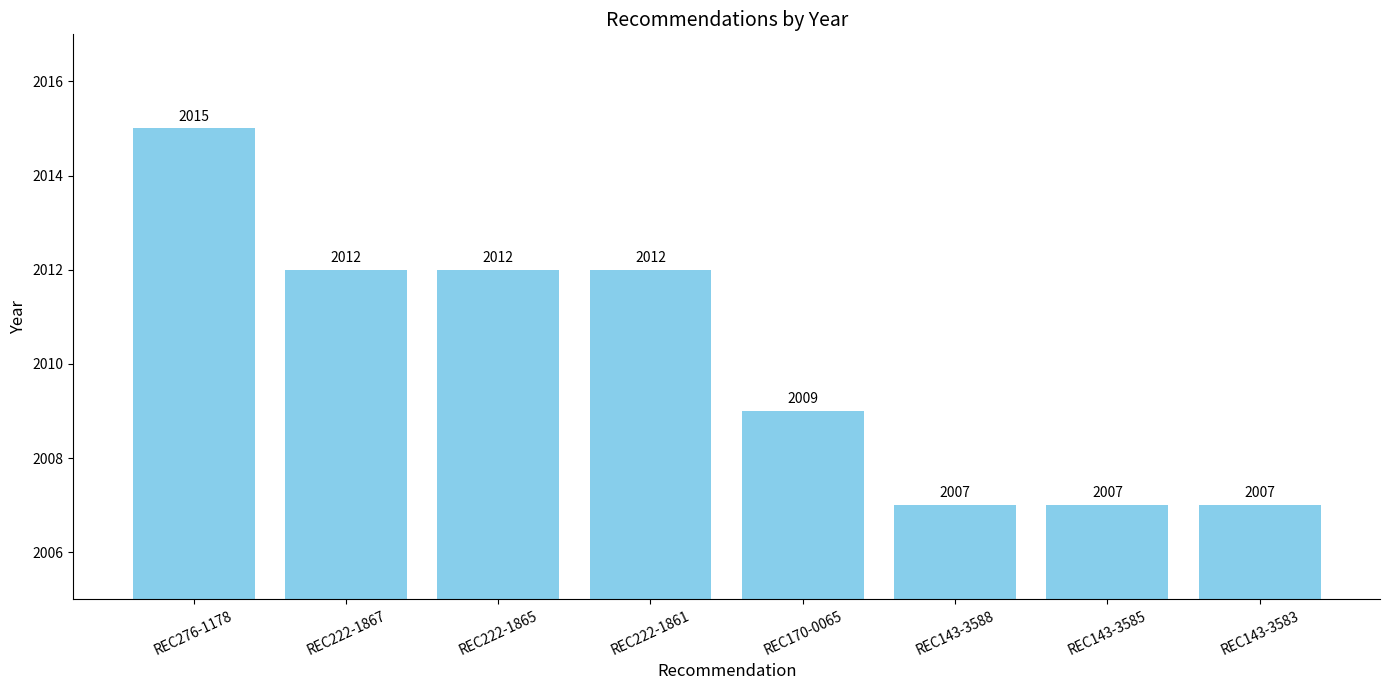

The value at REC170-0065 is 692. True or false?

False